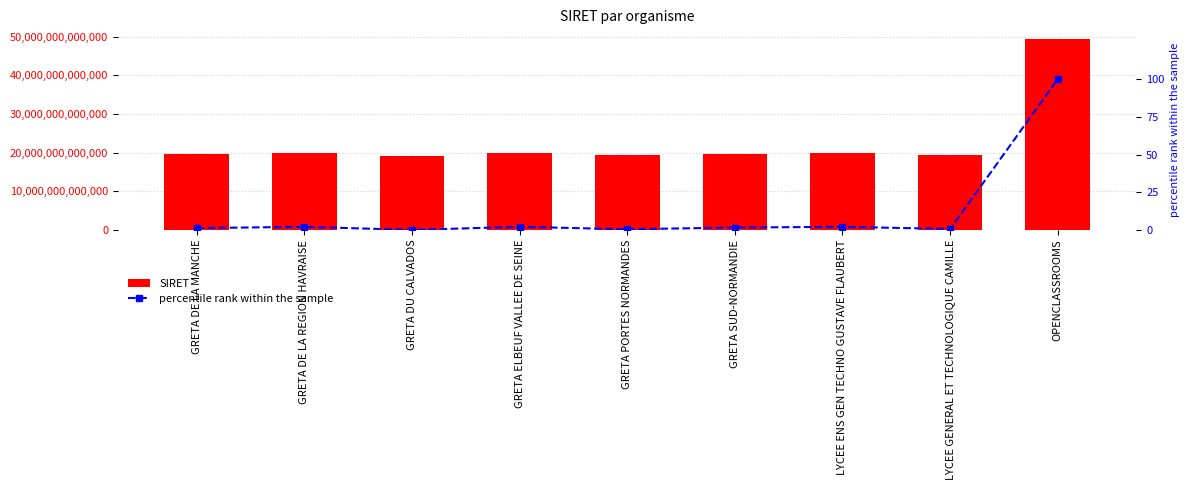

True or false: percentile rank within the sample has a value of 1.8 at GRETA DE LA MANCHE.

False